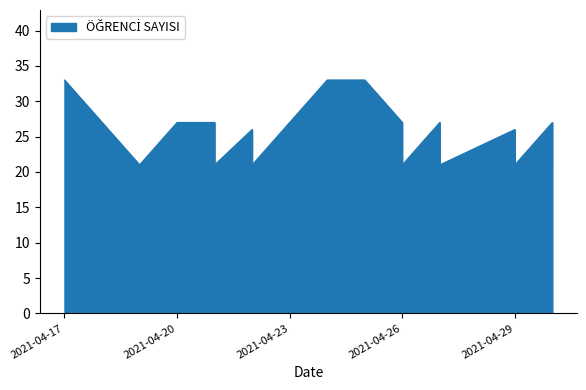

What is the difference between the maximum and minimum values?

12